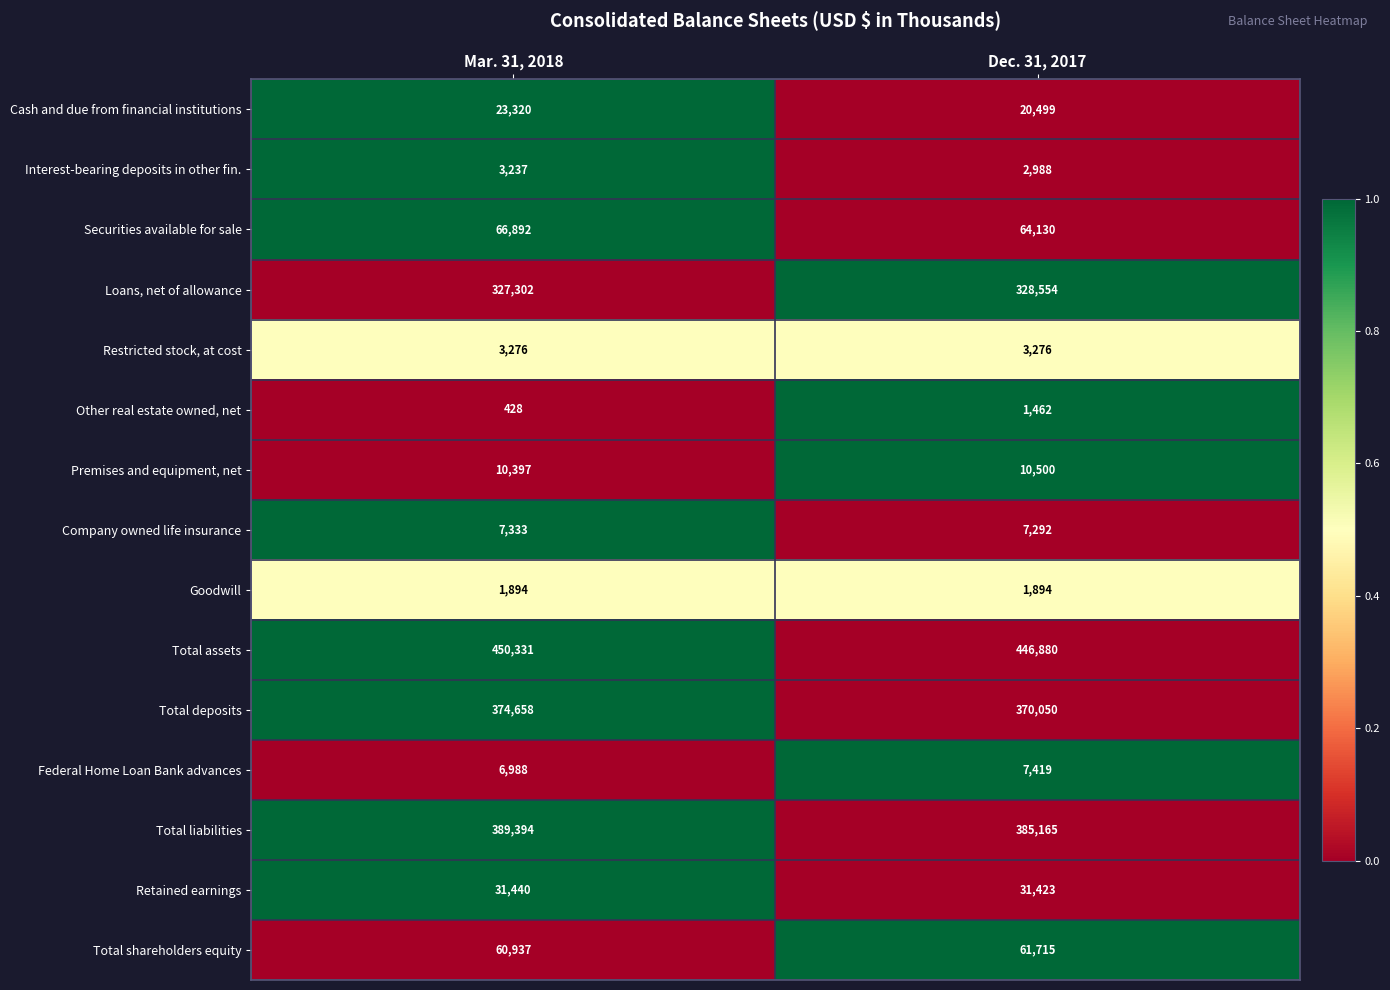

The value of Company owned life insurance at Dec. 31, 2017 is 7292. True or false?

True